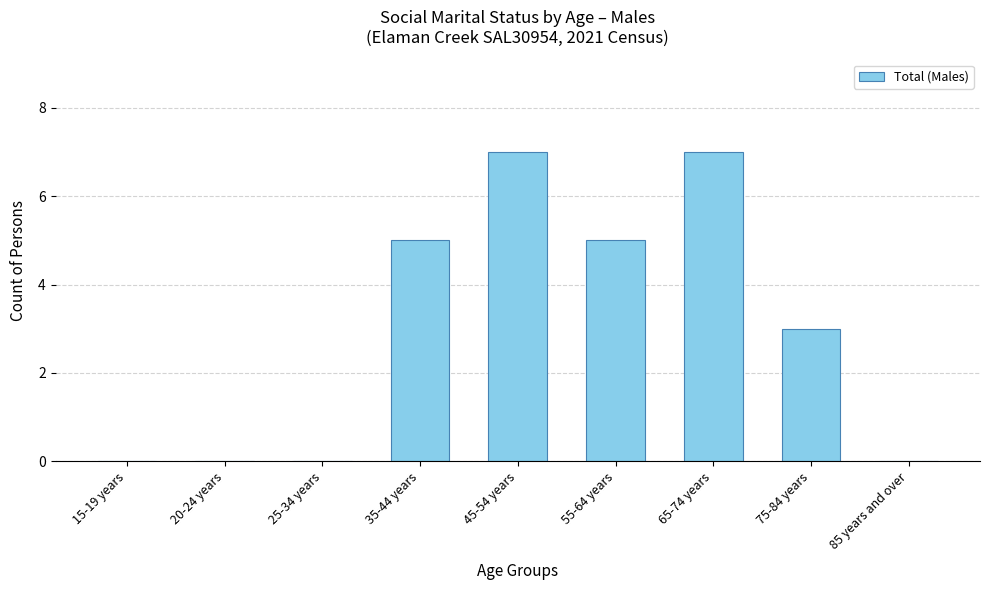

The value at 75-84 years is 1. True or false?

False